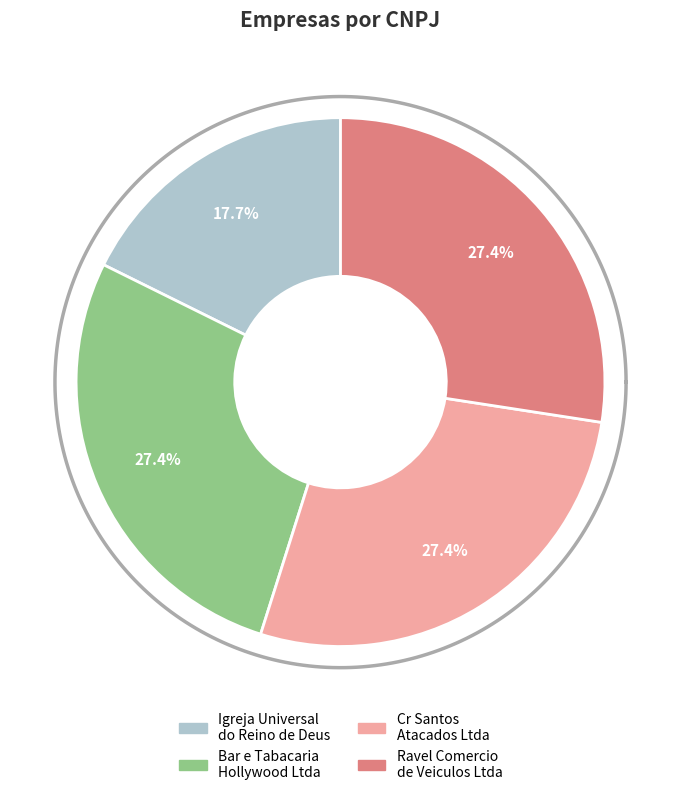

To the nearest percent, what is the average slice percentage?

25%